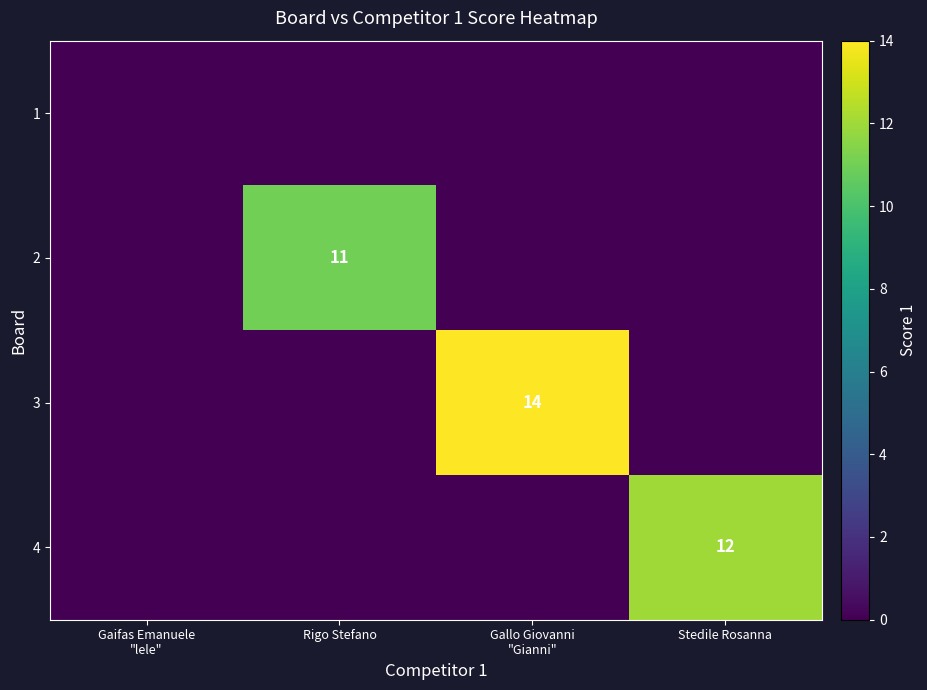

True or false: 4 has a value of 17 at Stedile Rosanna.

False